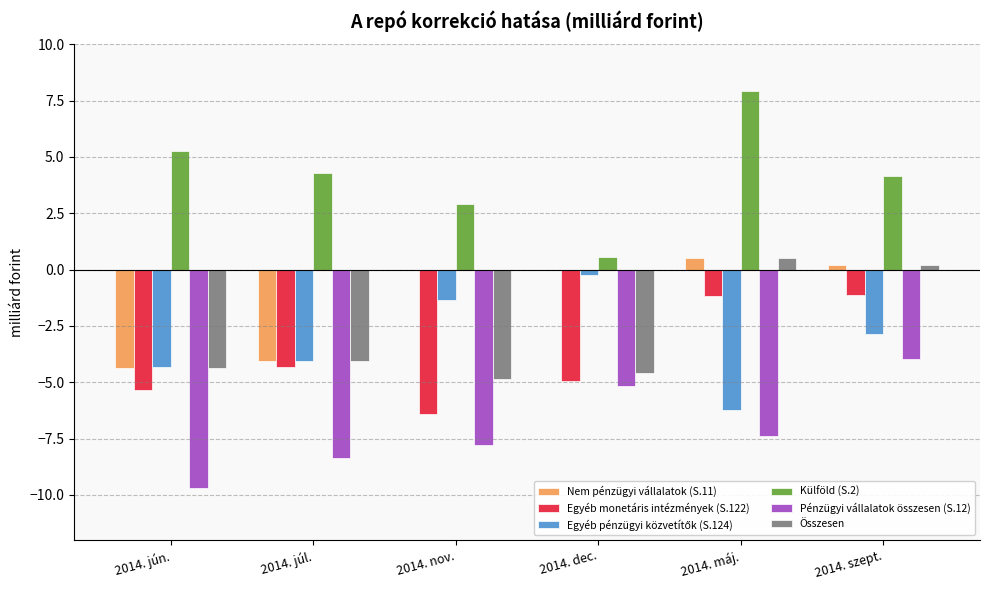

Where is Pénzügyi vállalatok összesen (S.12) nearest to the value -6?

2014. dec.